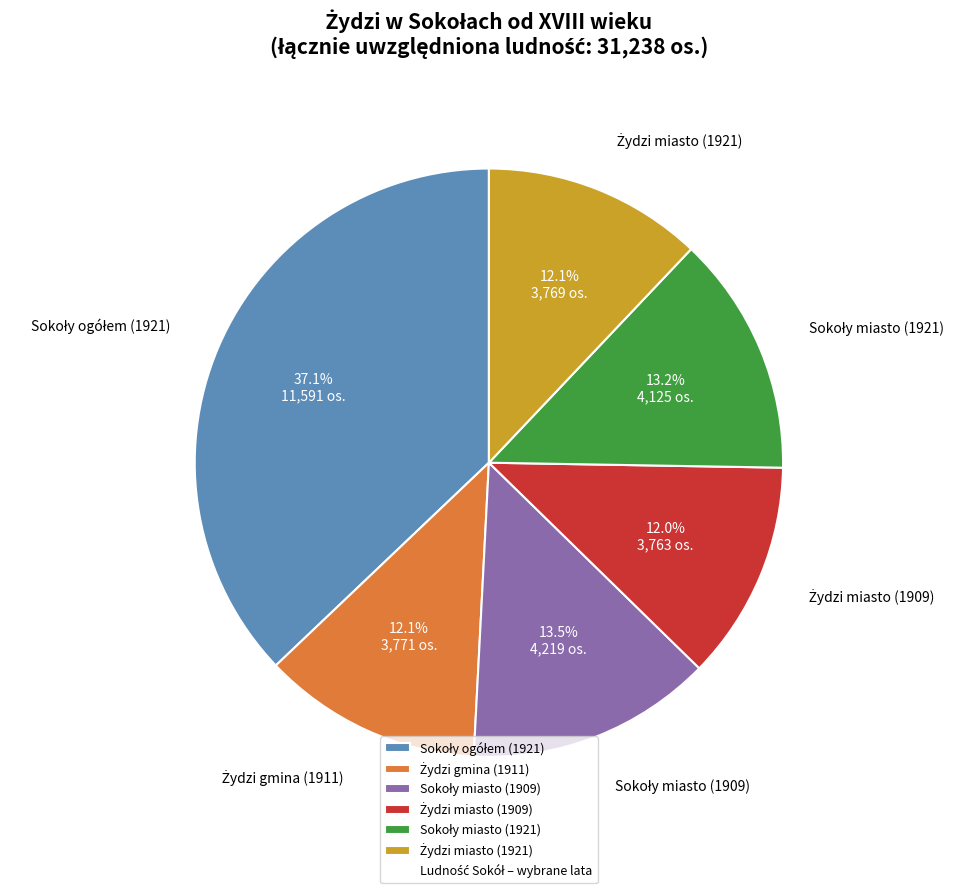

Does any single category account for the majority?

No